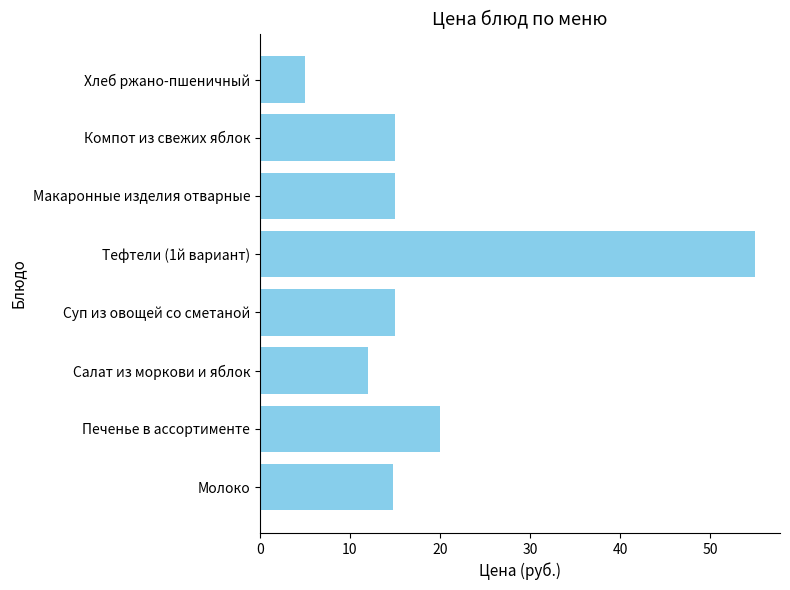

Which label corresponds to the smallest value in the chart?

Хлеб ржано-пшеничный